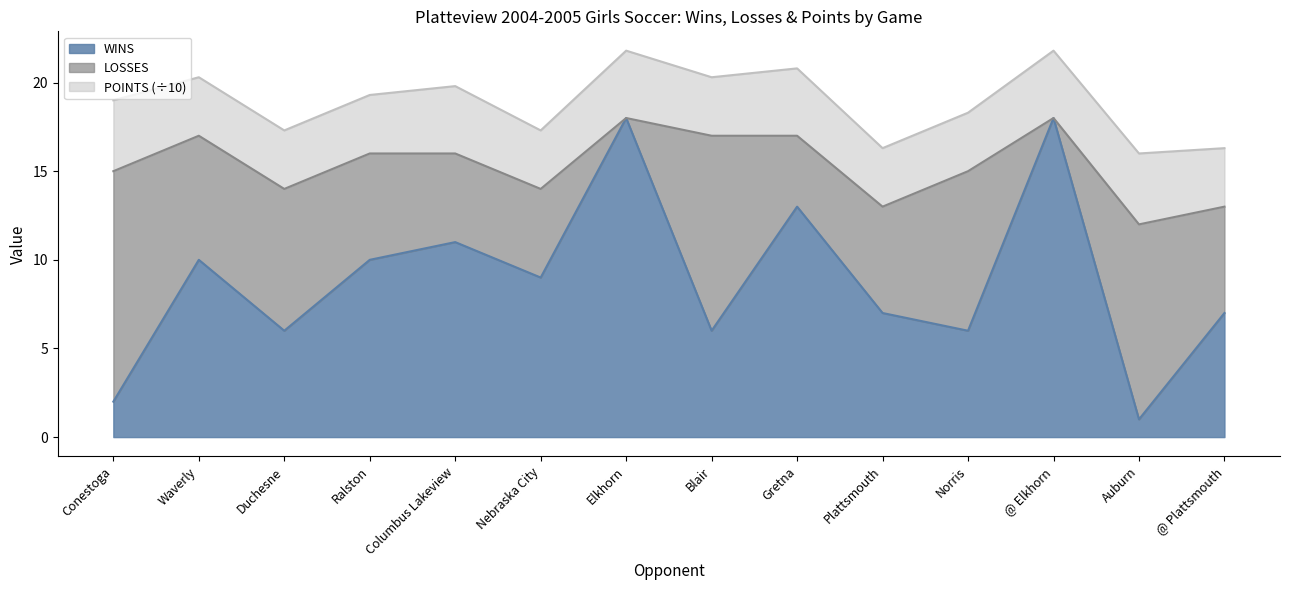

What is the difference between the second highest and second lowest values in the WINS series?

16.0